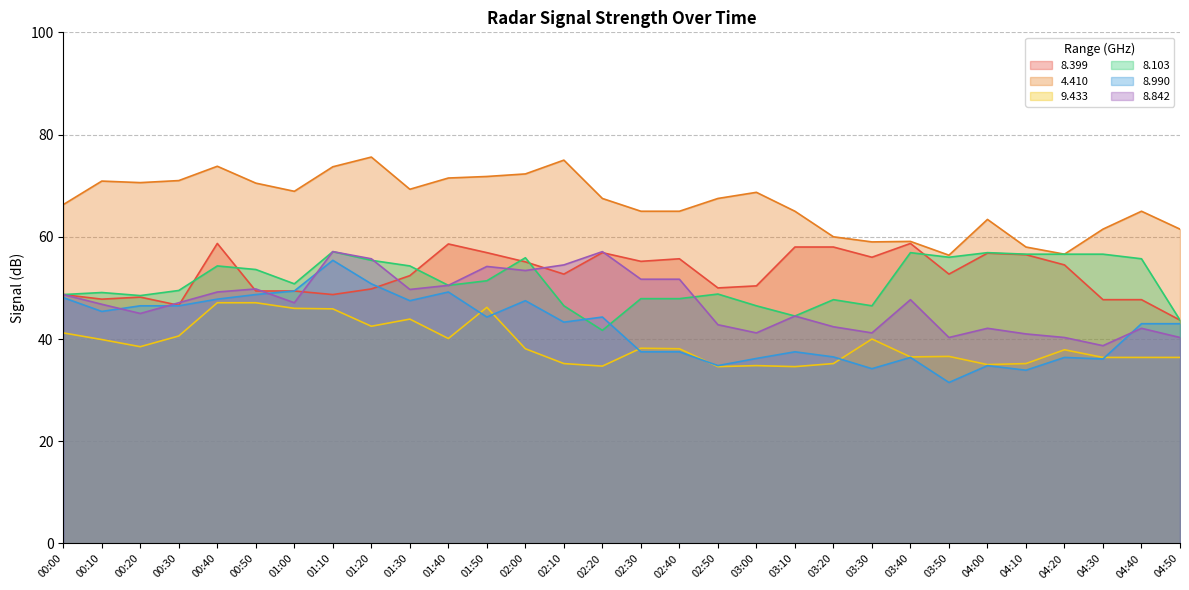

How many distinct data groups are displayed?

6